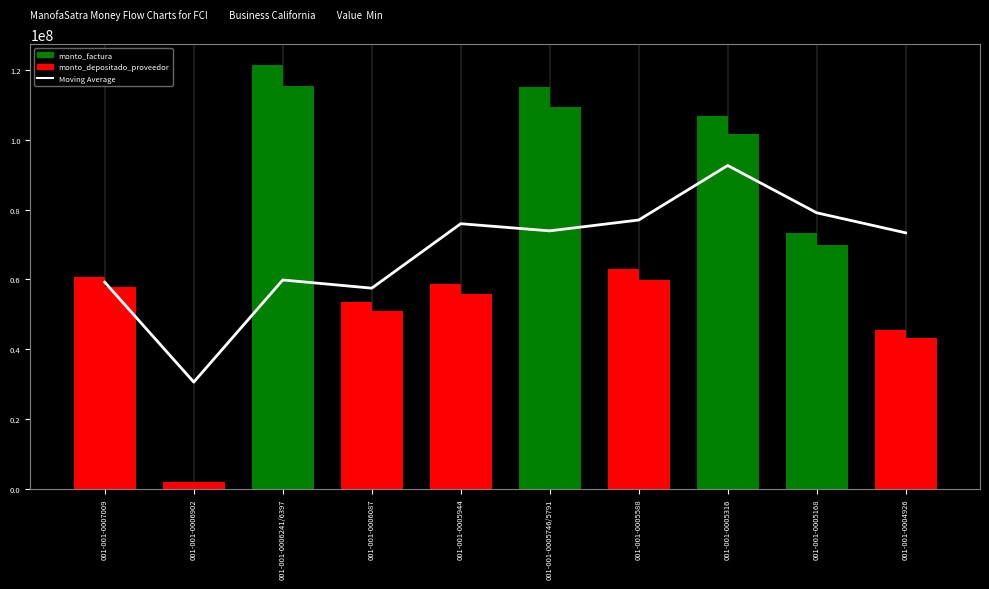

Reading left to right, what are all the values shown in this chart?

Moving Average: 001-001-0007009=59189783.5	001-001-0006902=30592226.5	001-001-0006241/6397=59838308.2	001-001-0006087=57491361.7	001-001-0005944=75950785.8	001-001-0005746/5791=73902659.7	001-001-0005588=77014205.8	001-001-0005316=92624503.8	001-001-0005168=79079236.8	001-001-0004926=73339215.8
monto_factura: 001-001-0007009=60676920.0	001-001-0006902=1998230.0	001-001-0006241/6397=121303510.0	001-001-0006087=53459180.0	001-001-0005944=58814430.0	001-001-0005746/5791=115004755.0	001-001-0005588=63028350.0	001-001-0005316=106821945.0	001-001-0005168=73347985.0	001-001-0004926=45375635.0
monto_depositado_proveedor: 001-001-0007009=57702647.0	001-001-0006902=1991109.0	001-001-0006241/6397=115357433.0	001-001-0006087=50838708.0	001-001-0005944=55931454.0	001-001-0005746/5791=109367431.0	001-001-0005588=59938815.0	001-001-0005316=101585727.0	001-001-0005168=69752599.0	001-001-0004926=43151404.0